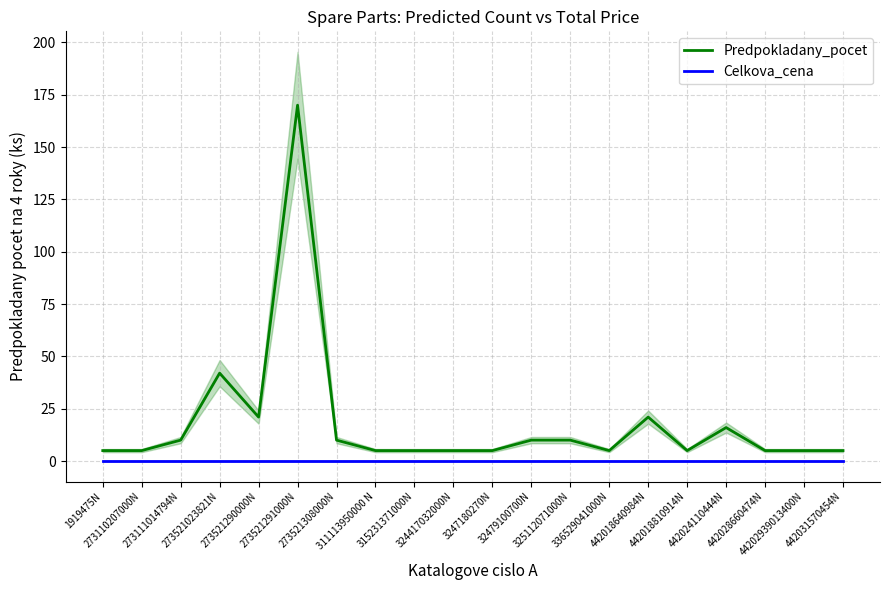

What is the label of the 8th point from the right?

325112071000N